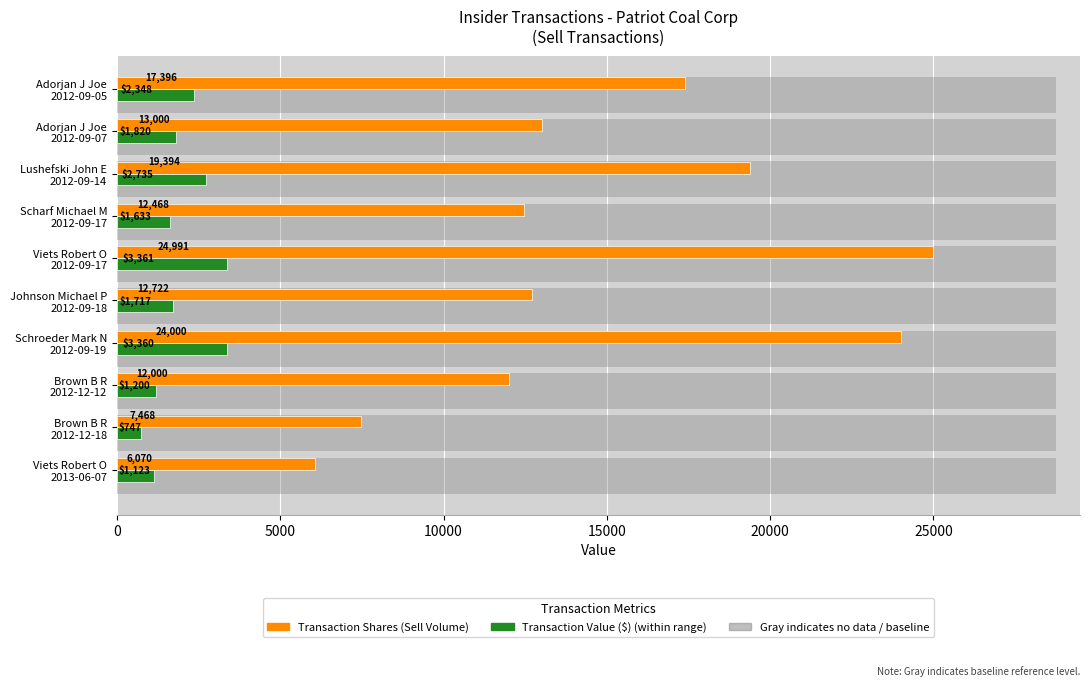

At how many categories does at least one series exceed 18327?

3